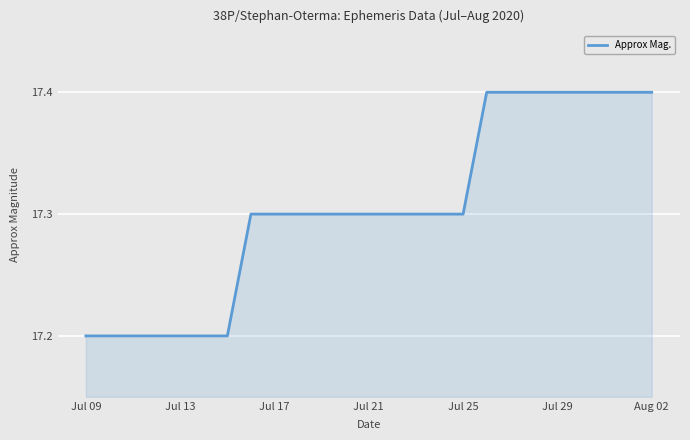

What is the minimum value shown in the chart?

17.2